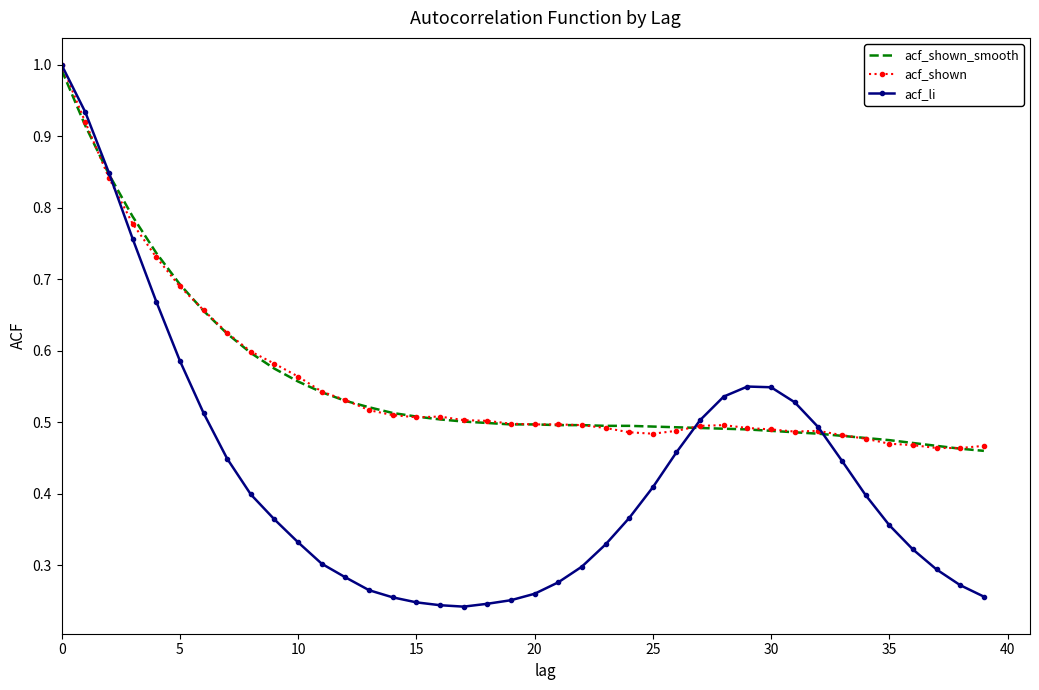

How many acf_shown values are between 0 and 1?

40